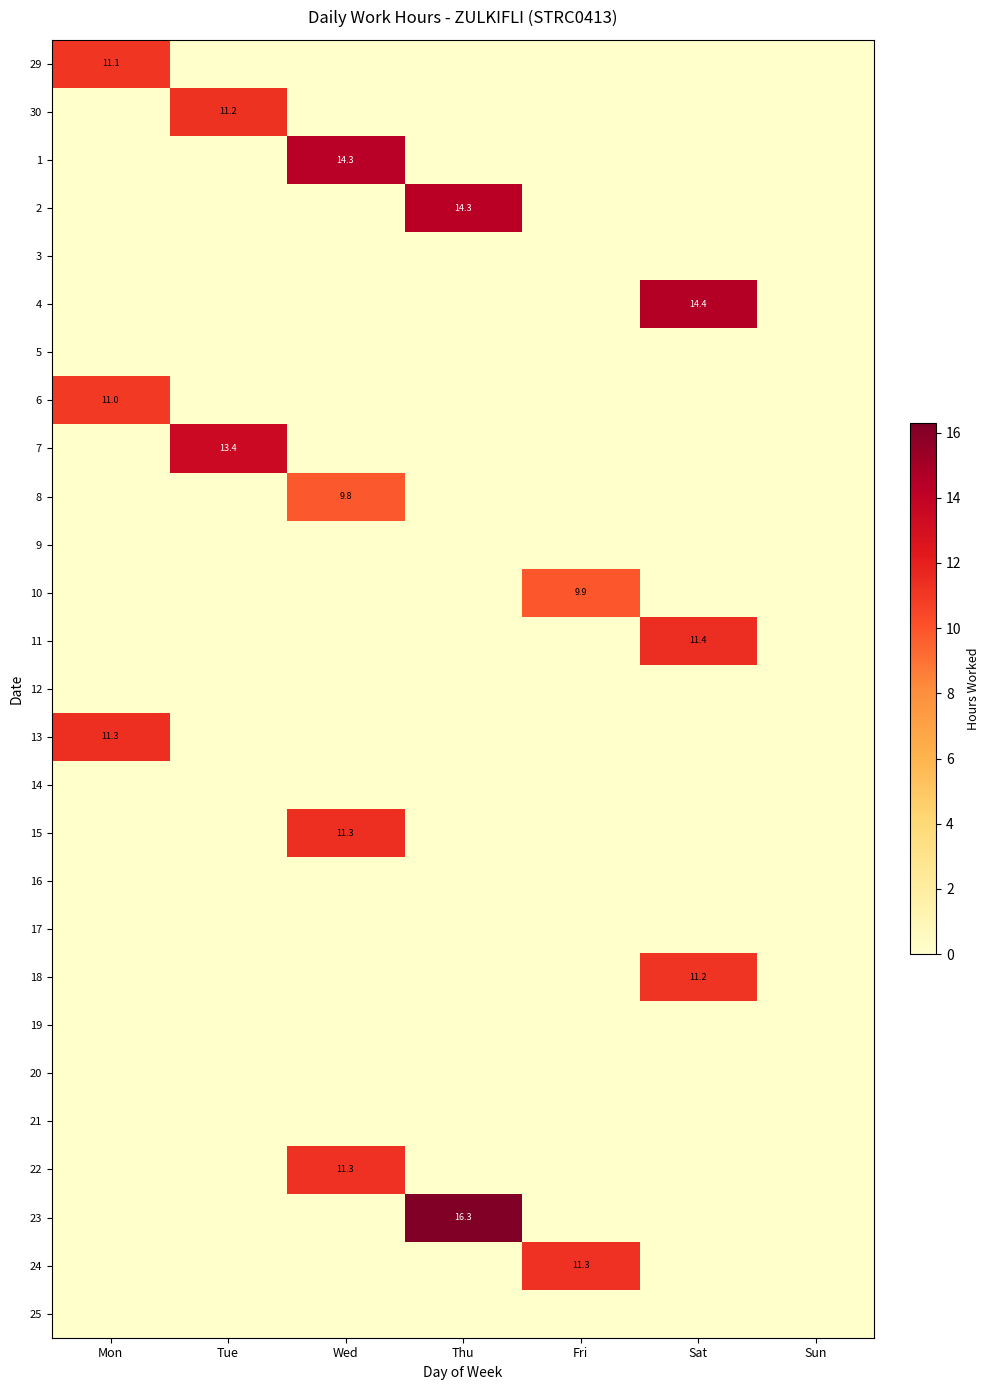

At Mon, list the series in order from smallest to largest.

30, 1, 2, 3, 4, 5, 7, 8, 9, 10, 11, 12, 14, 15, 16, 17, 18, 19, 20, 21, 22, 23, 24, 25, 6, 29, 13